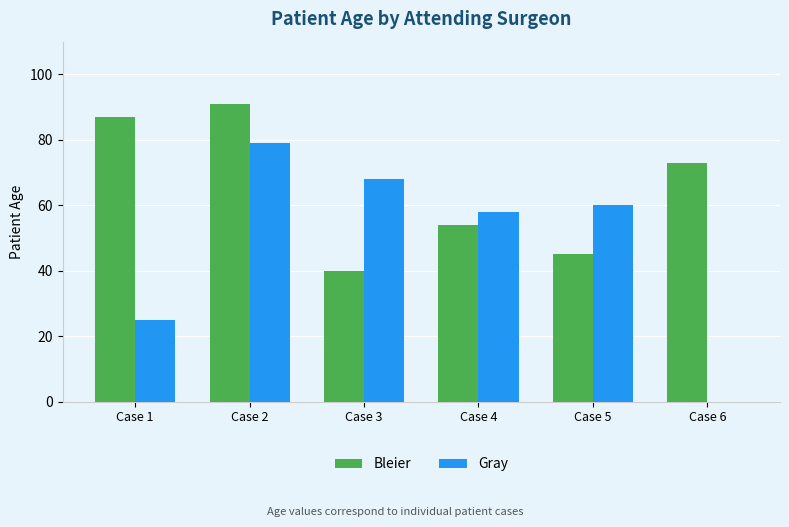

What is the spread (max minus min) of values at Case 1?

62